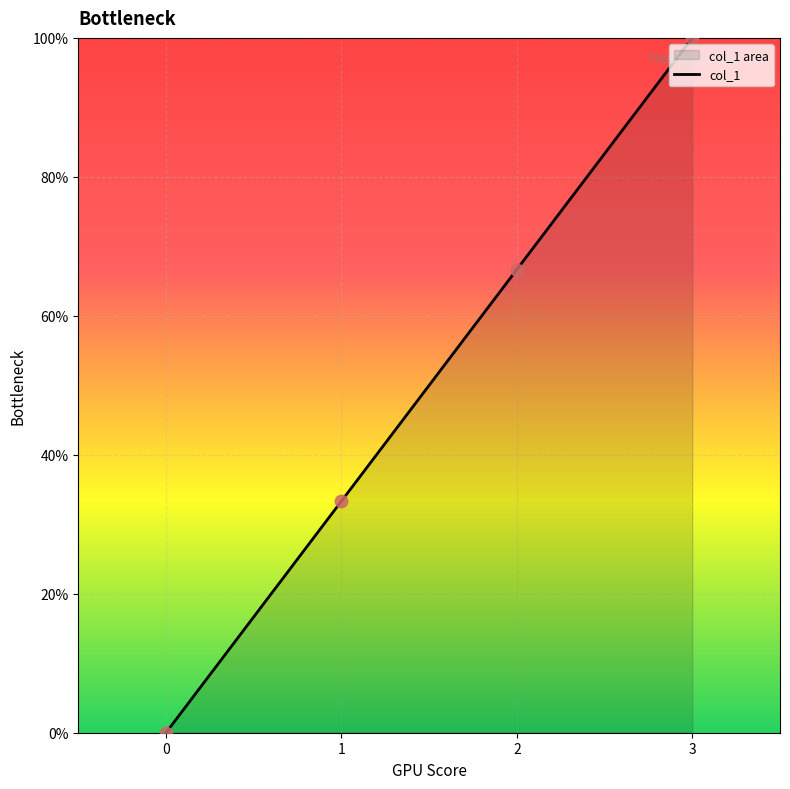

Which has a higher value, 2 or 1?

2